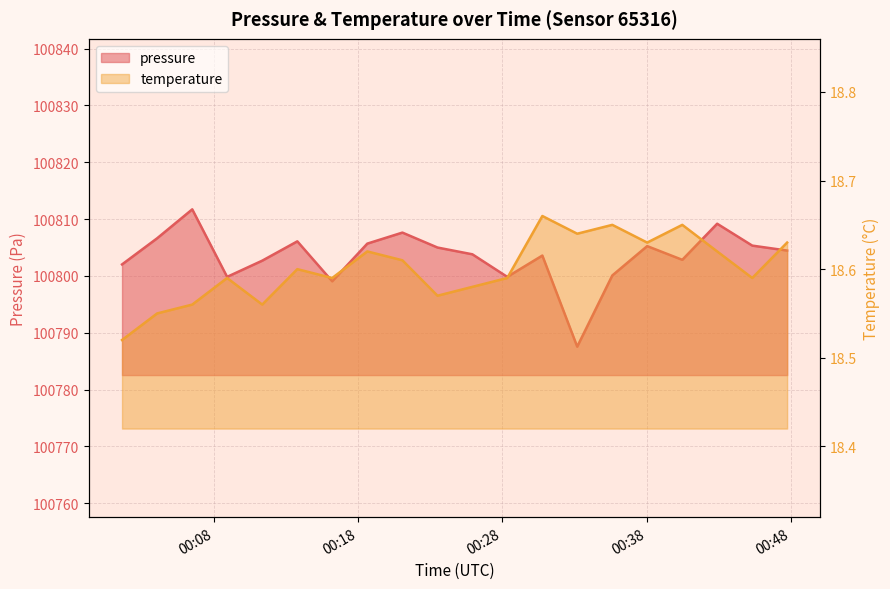

How many interior local valleys does the temperature series have?

6